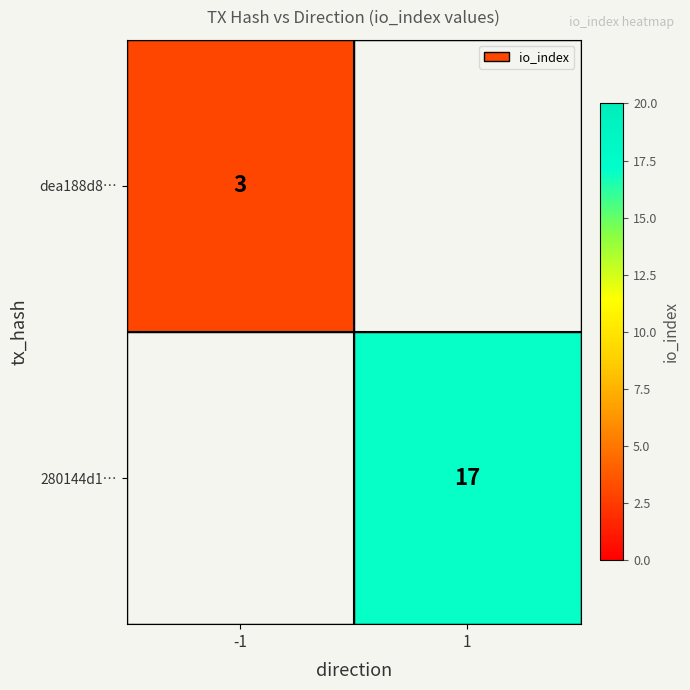

True or false: 280144d1… has a value of 17 at 1.

True